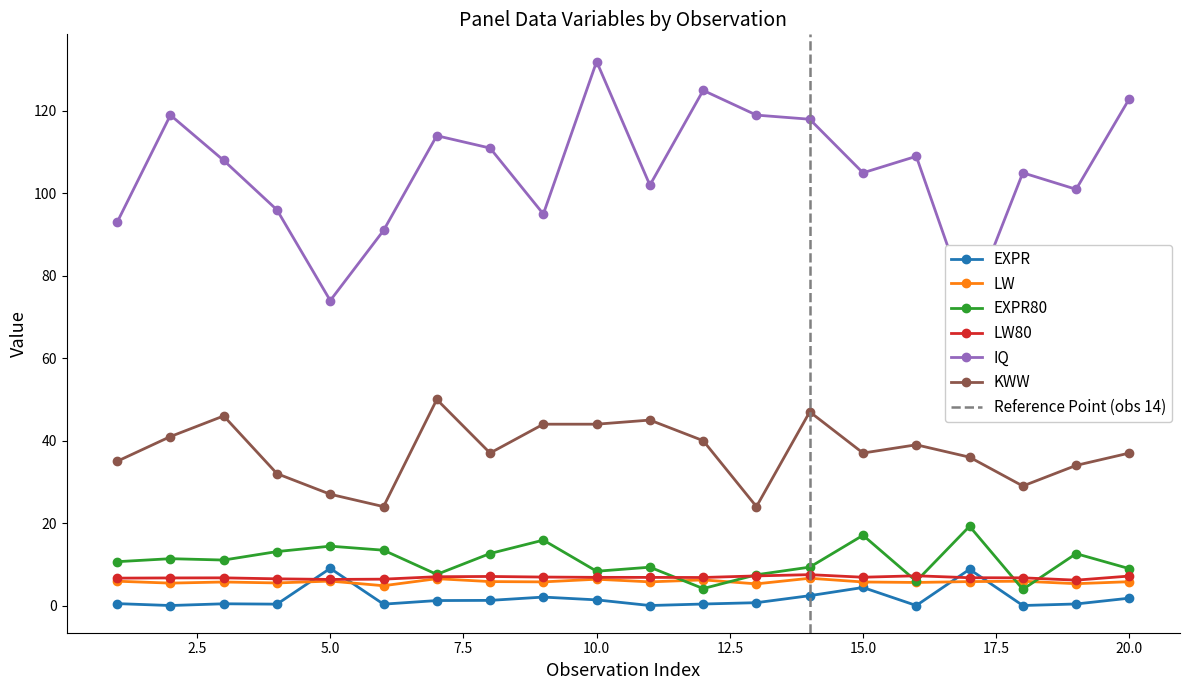

The value of LW80 at 17 is 6.7. True or false?

True